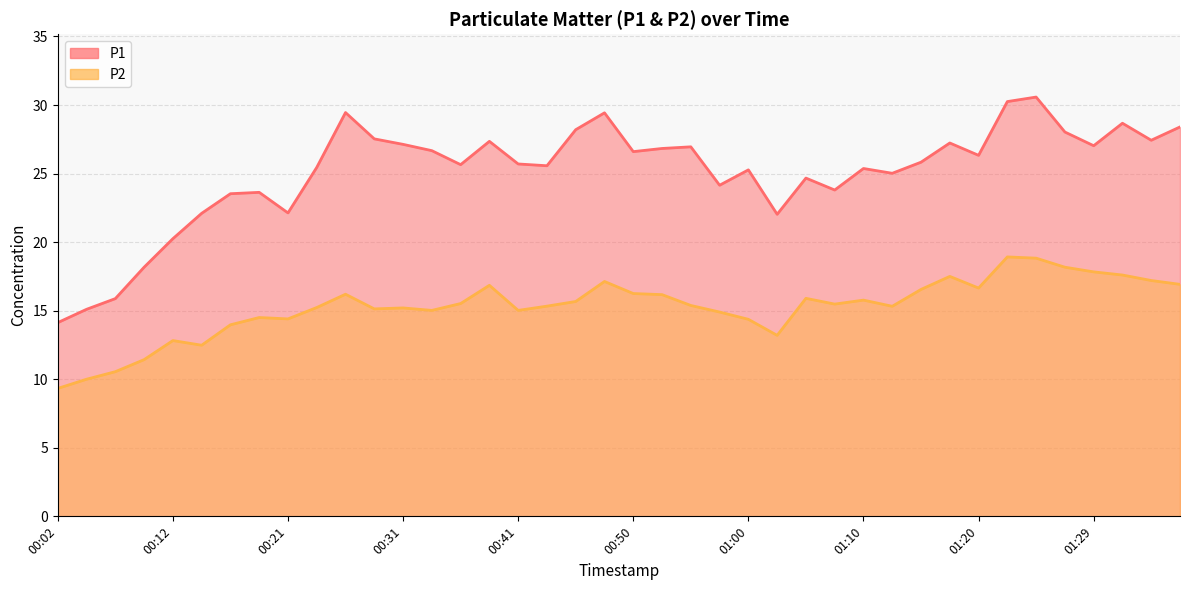

Which has a higher value, 00:21 or 01:37?

01:37